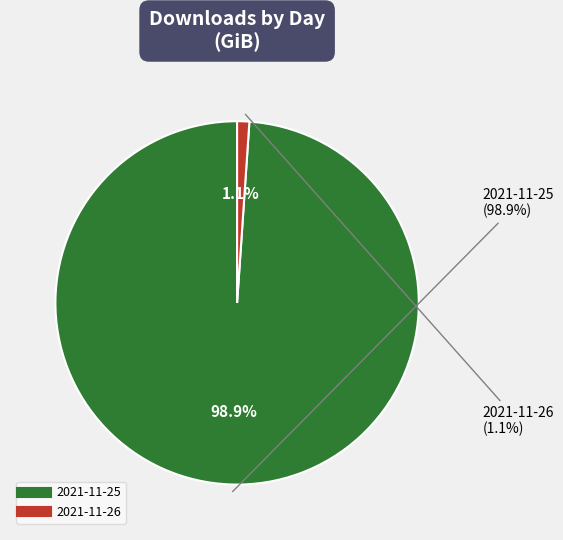

Is the sum of 2021-11-26 and 2021-11-25 greater than half?

Yes